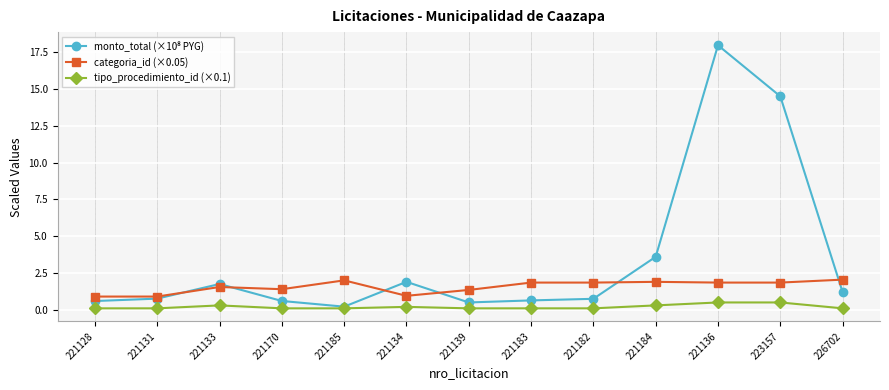

What is the label of the 8th point from the left?

221183